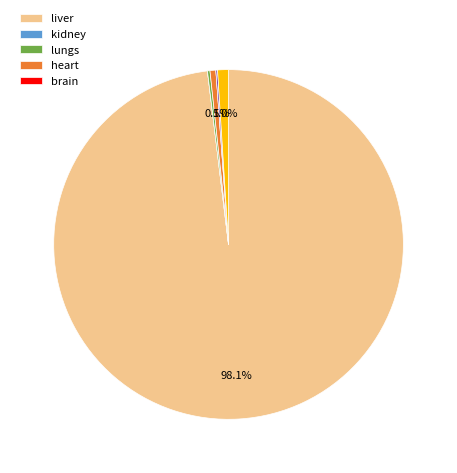

Is there any slice that represents more than half of the pie?

Yes